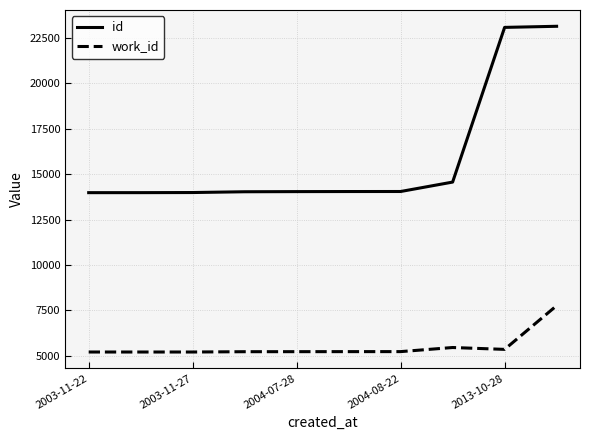

Which series has the largest range (max minus min)?

id